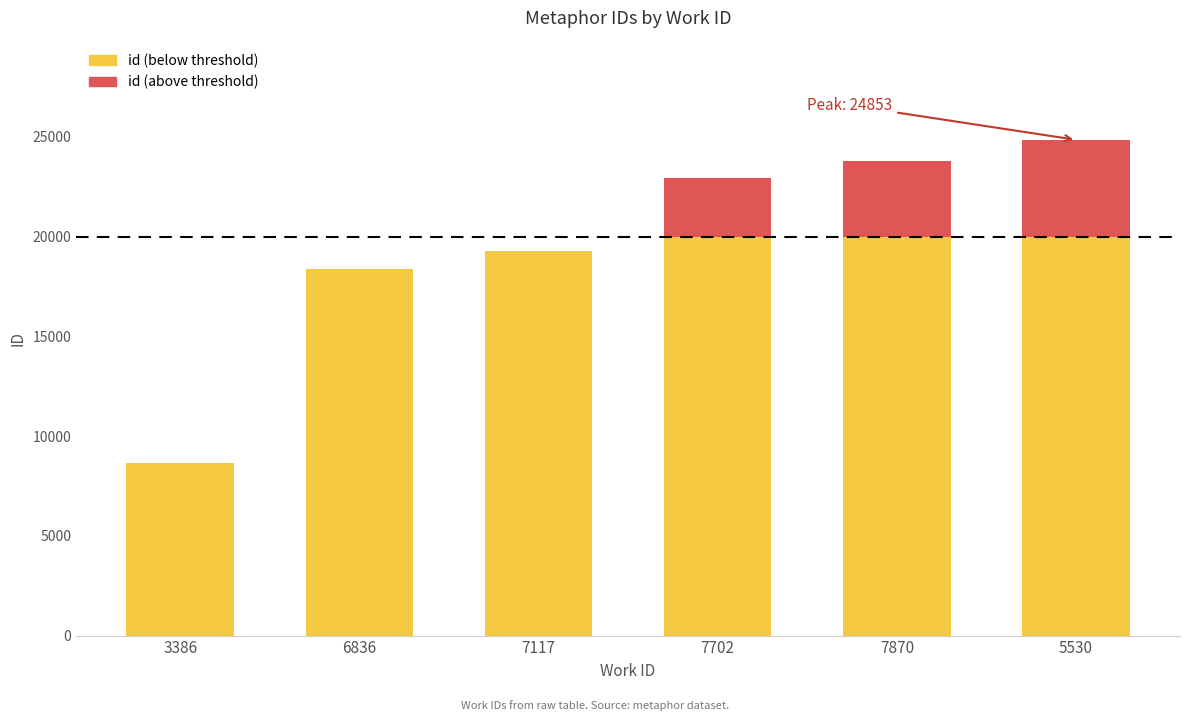

What is the total value across all series at 3386?

8667